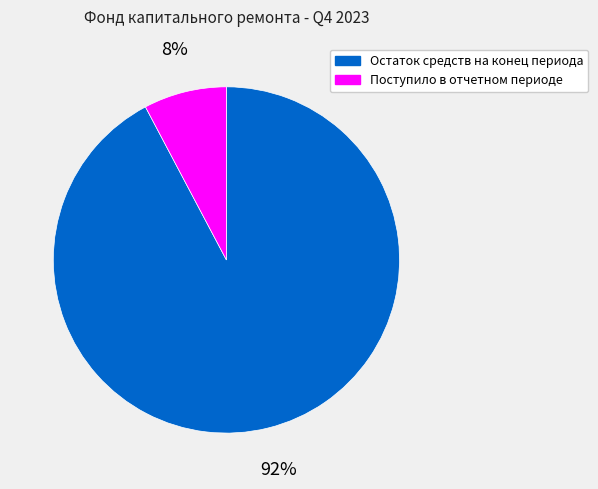

What is the majority slice?

Остаток средств на конец периода